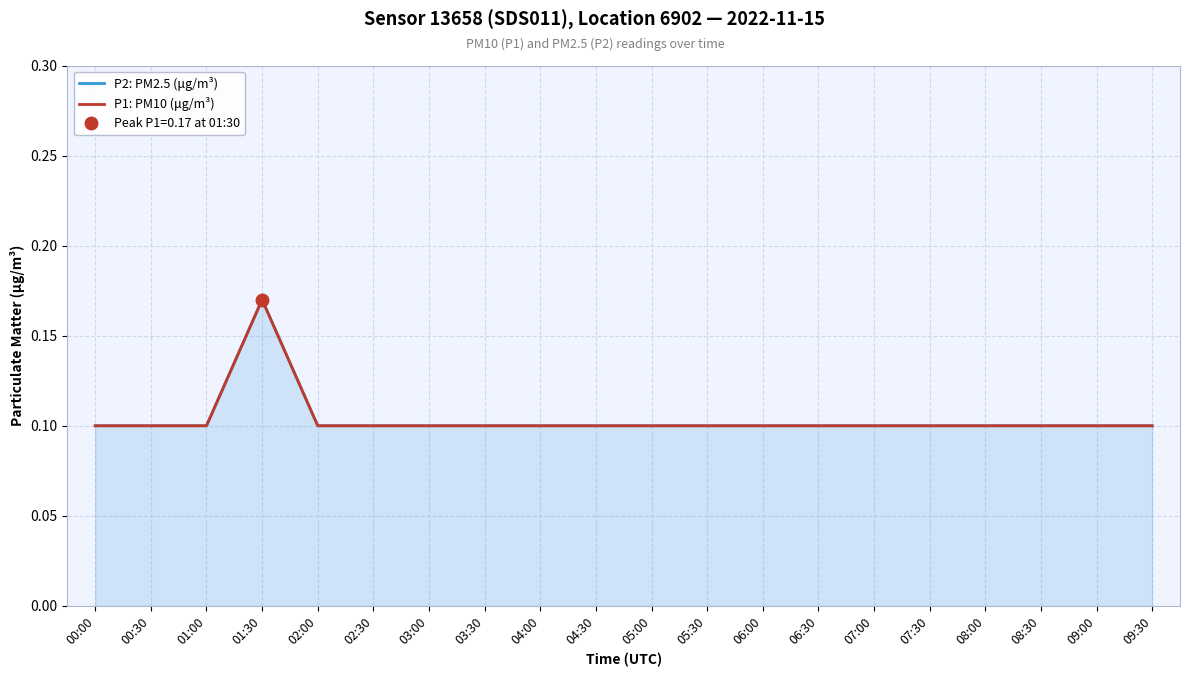

True or false: P2: PM2.5 (μg/m³) and P1: PM10 (μg/m³) intersect in this chart.

False